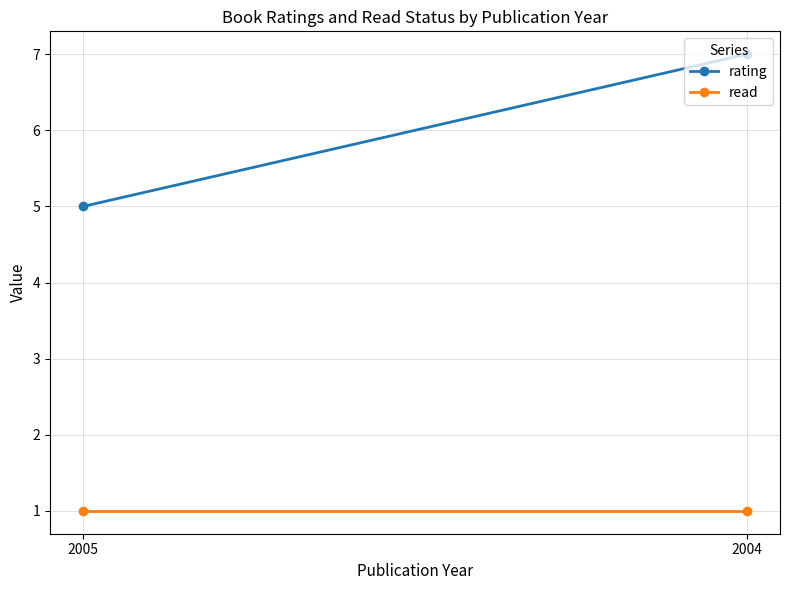

Is it true that read equals 1 at 2004?

False